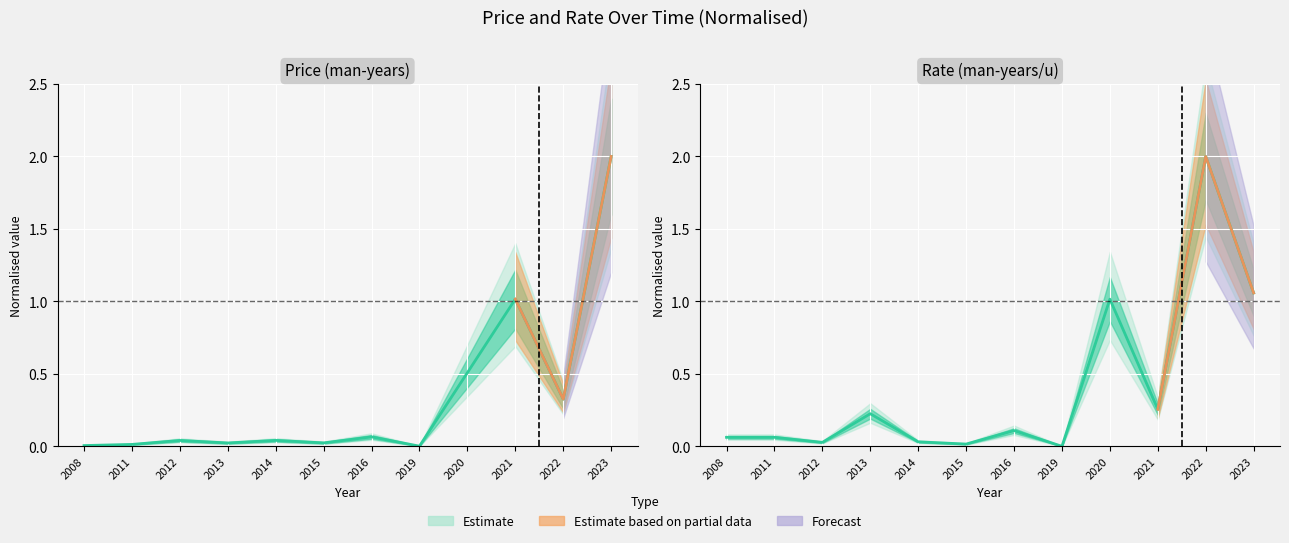

Which series changed the most between 2014 and 2021?

Price (man-years)